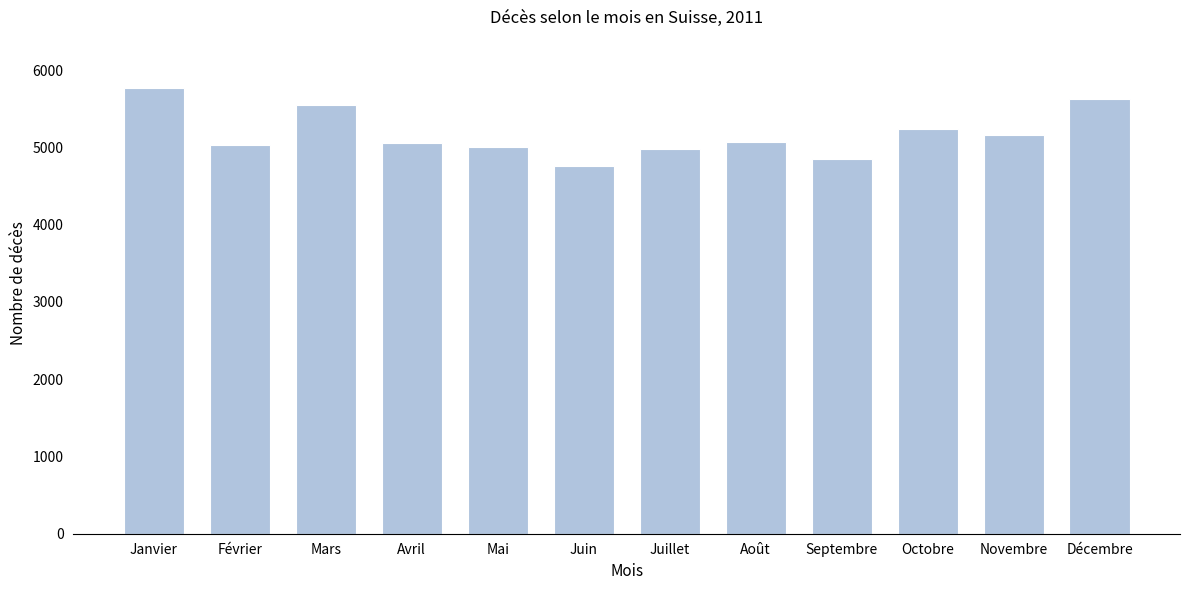

Between Novembre and Juillet, which is larger?

Novembre